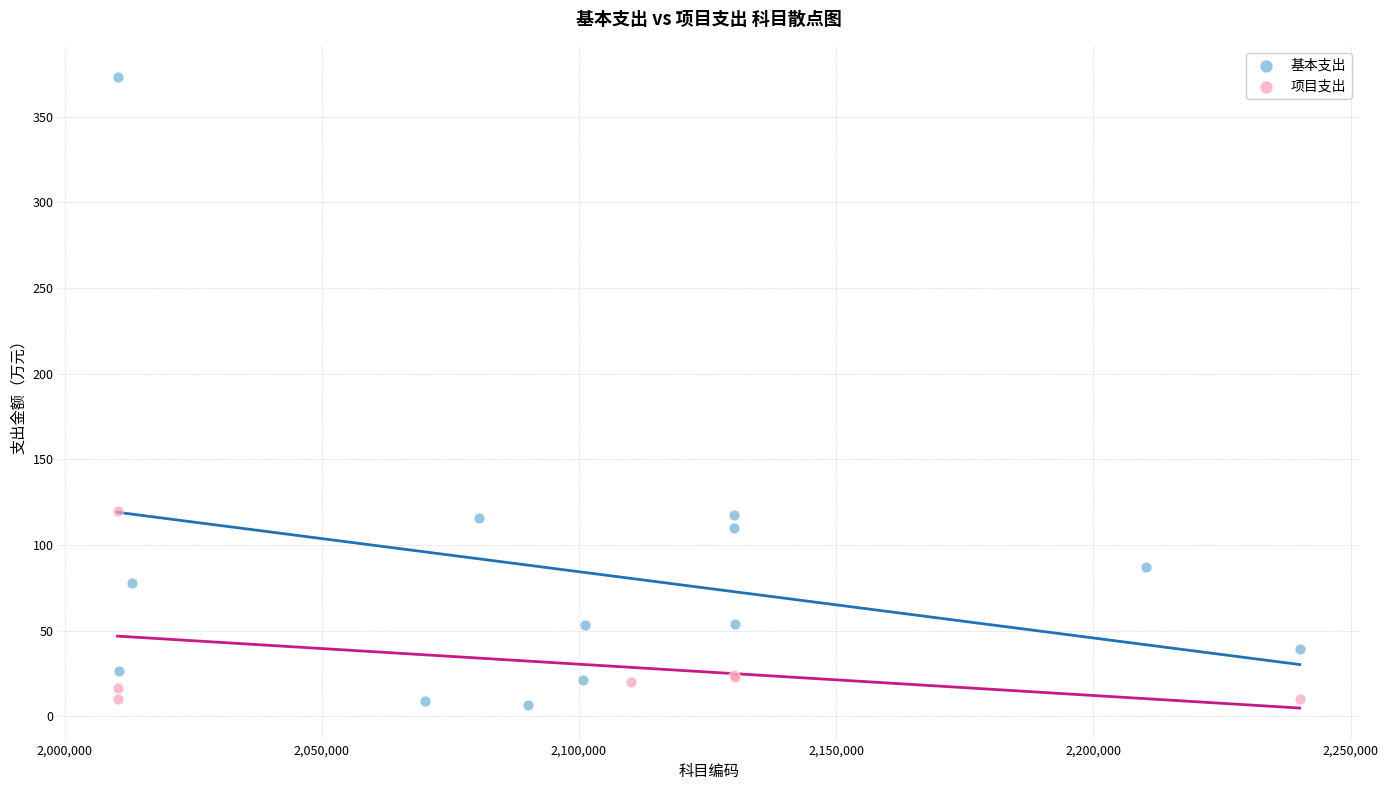

Which series has the largest Y range (max minus min)?

基本支出